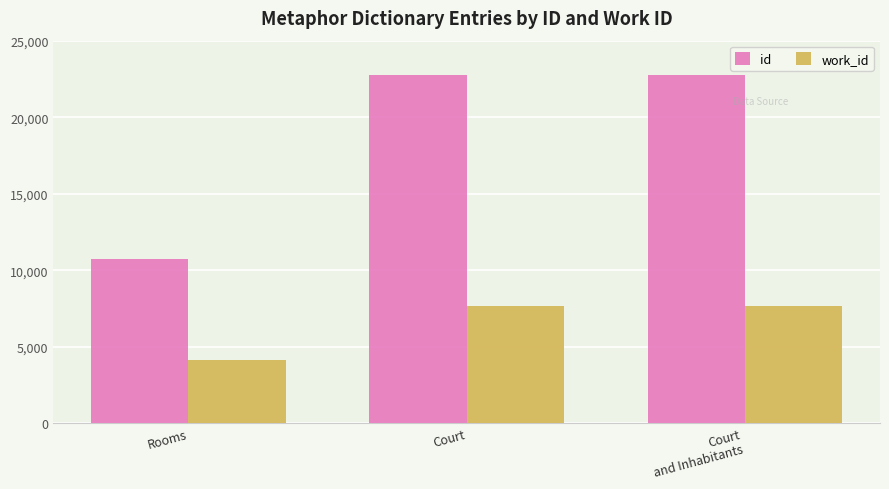

Is it true that work_id equals 1990 at Rooms?

False